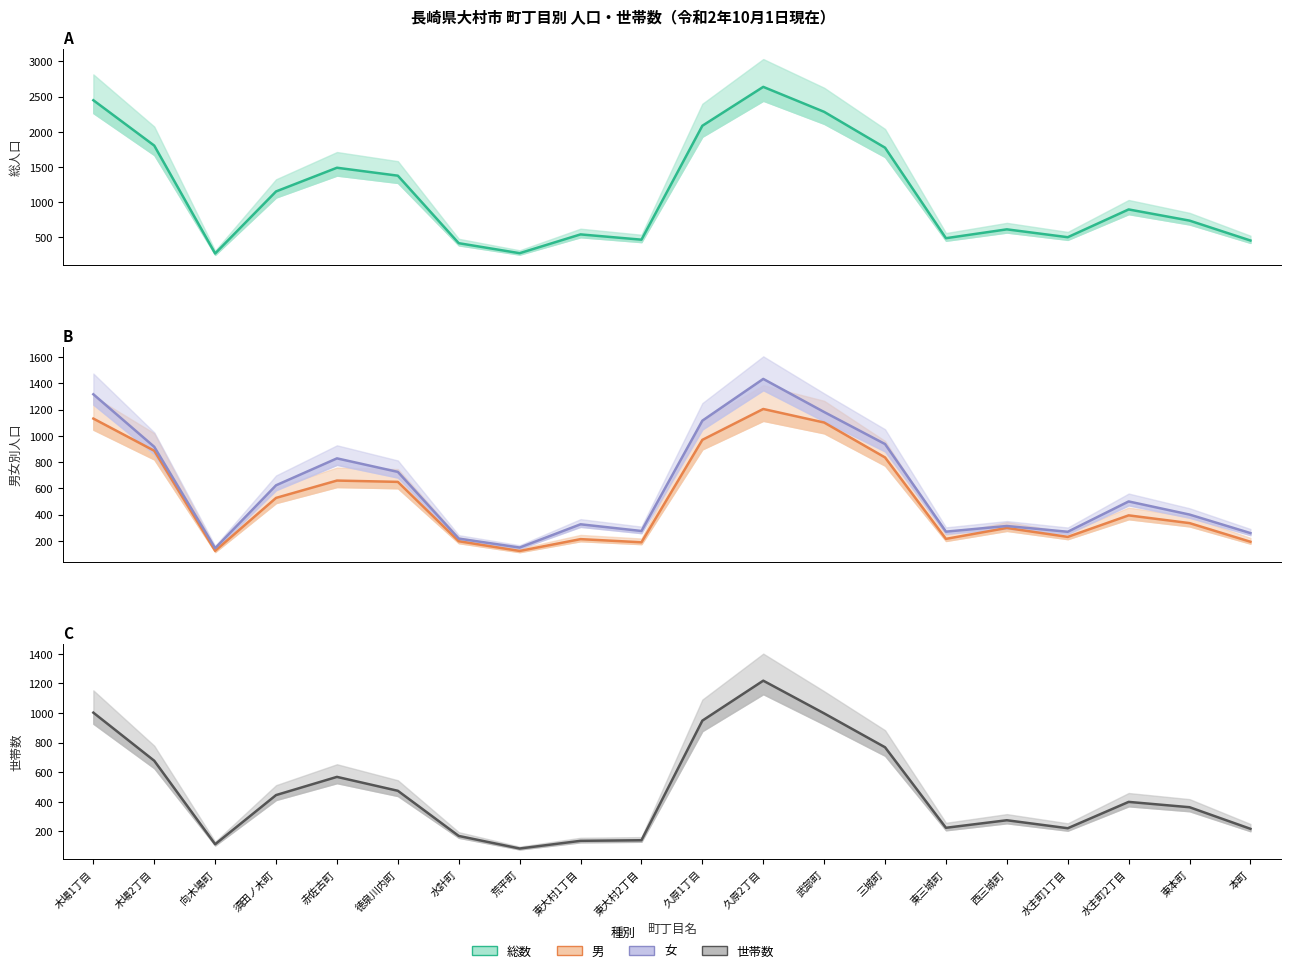

What is the label of the 2nd point from the left?

木場2丁目